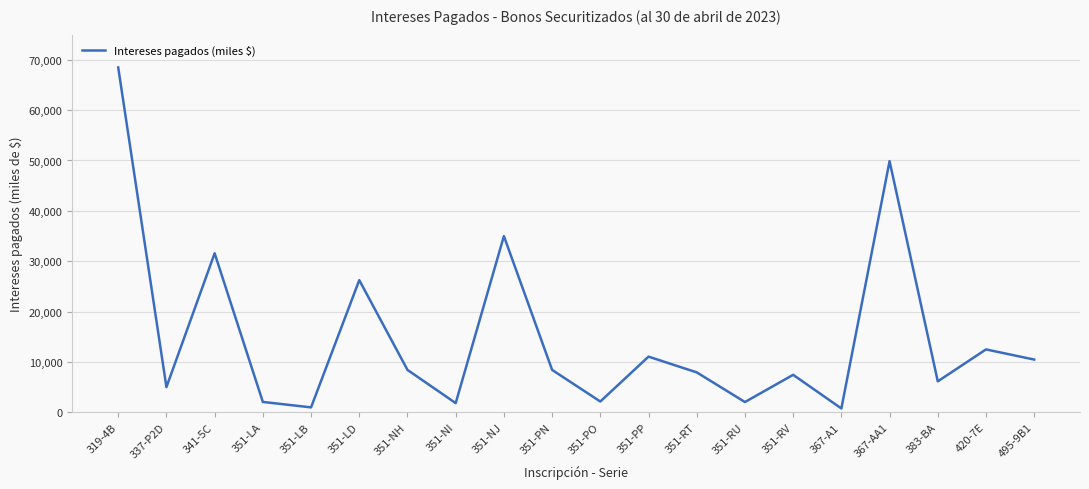

Does the chart have visible grid lines?

Yes